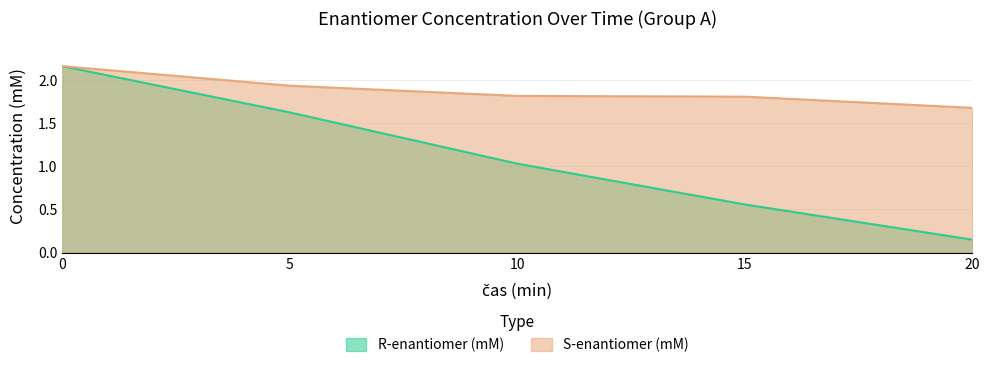

Read the S-enantiomer (mM) value at 15.

1.8